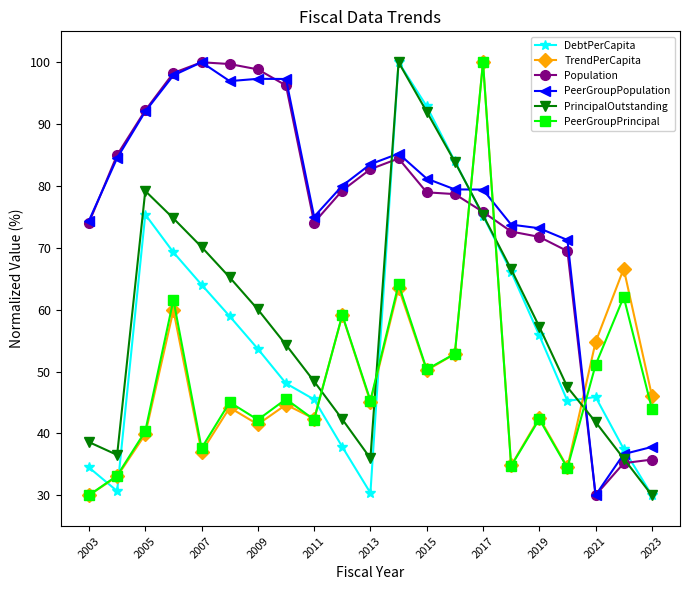

How many data points in PrincipalOutstanding are less than 57?

10